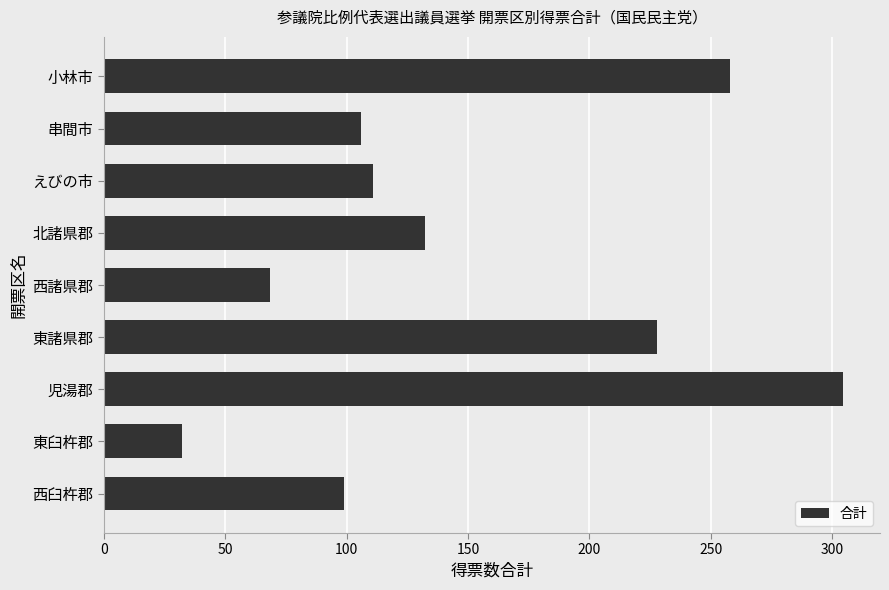

Rank the categories by value from highest to lowest.

児湯郡, 小林市, 東諸県郡, 北諸県郡, えびの市, 串間市, 西臼杵郡, 西諸県郡, 東臼杵郡